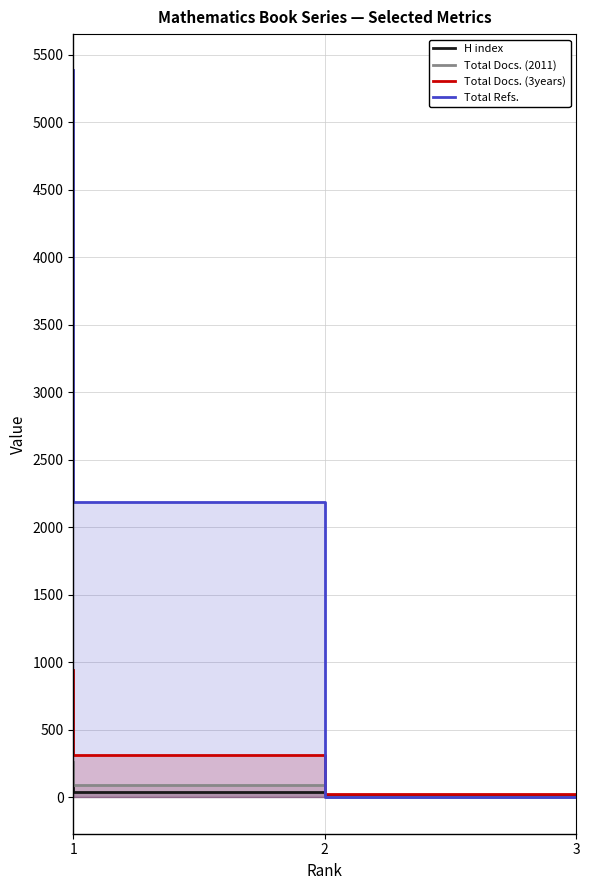

At how many categories does at least one series exceed 1772?

2